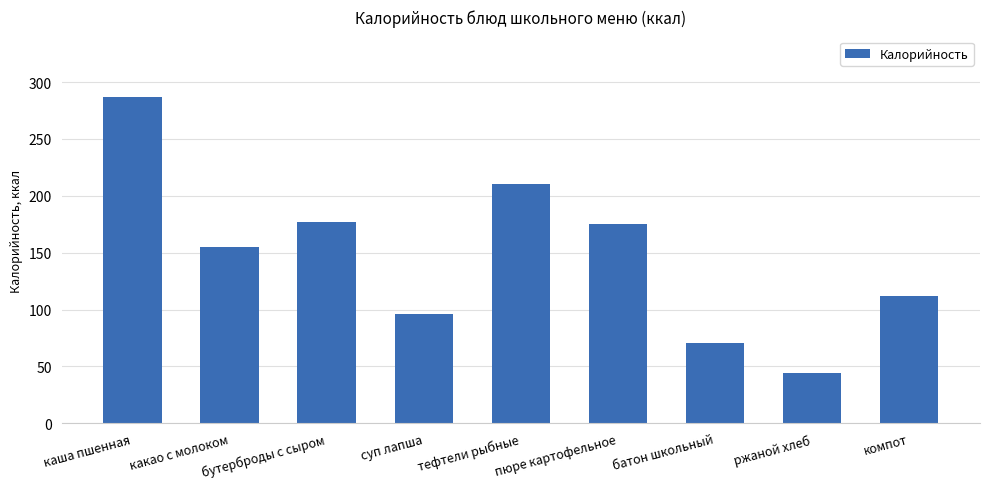

What is the sum of the values at суп лапша and бутерброды с сыром?

273